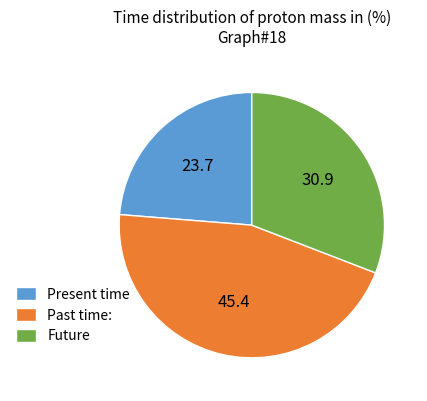

Is the sum of Future and Past time: greater than half?

Yes